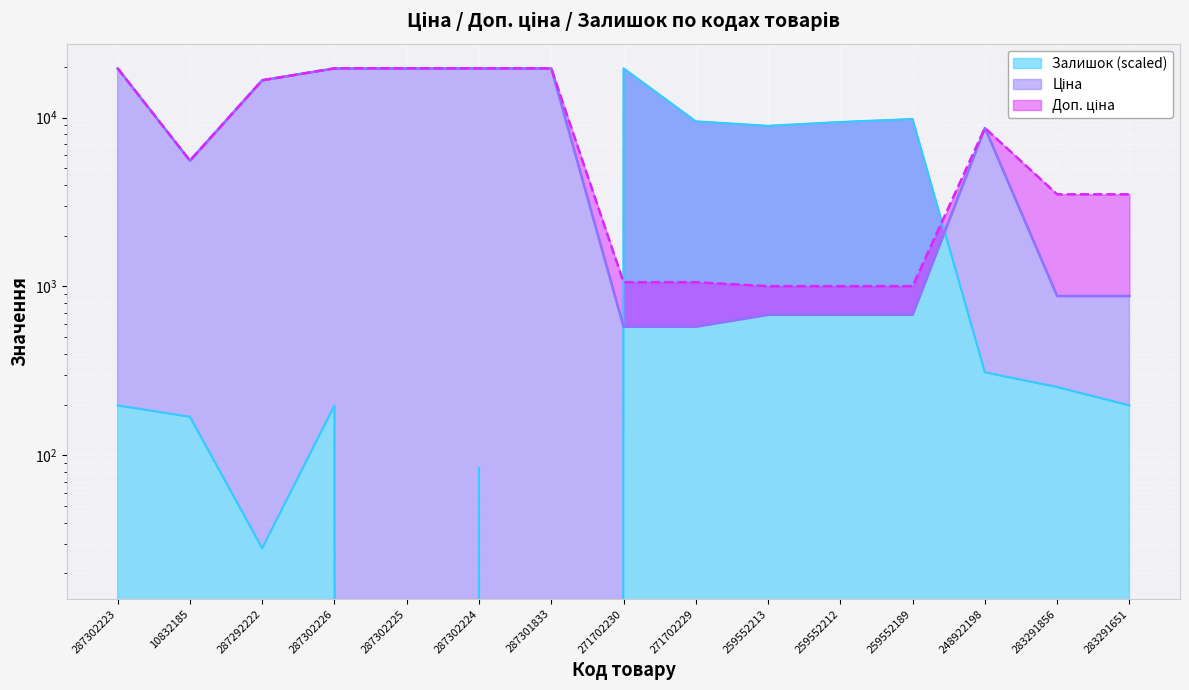

List the series in order of their peak value, highest first.

Ціна, Доп. ціна, Залишок